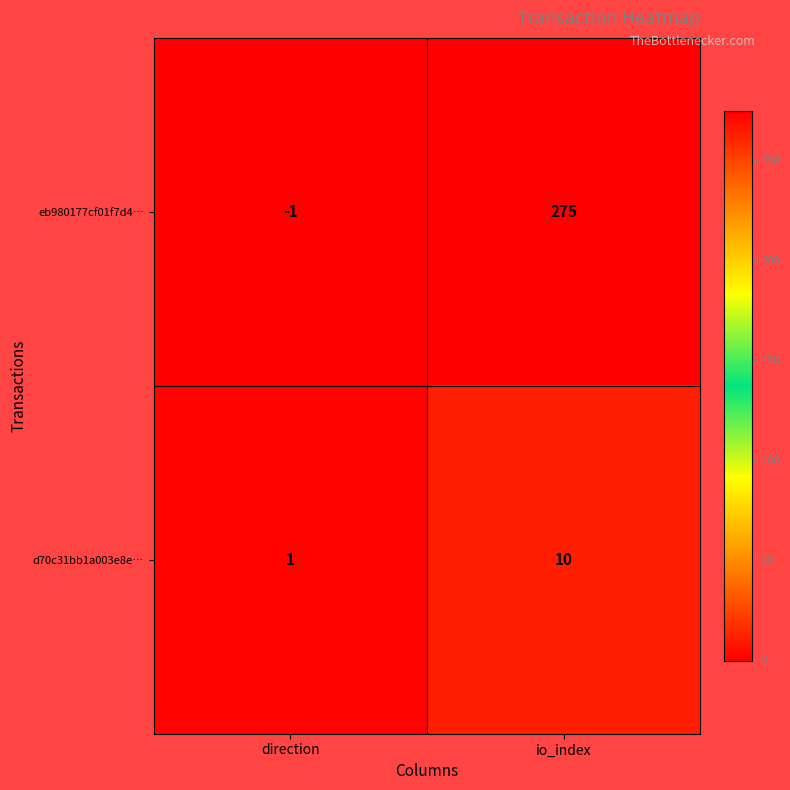

Which category has the lowest value in the eb980177cf01f7d4… series?

direction